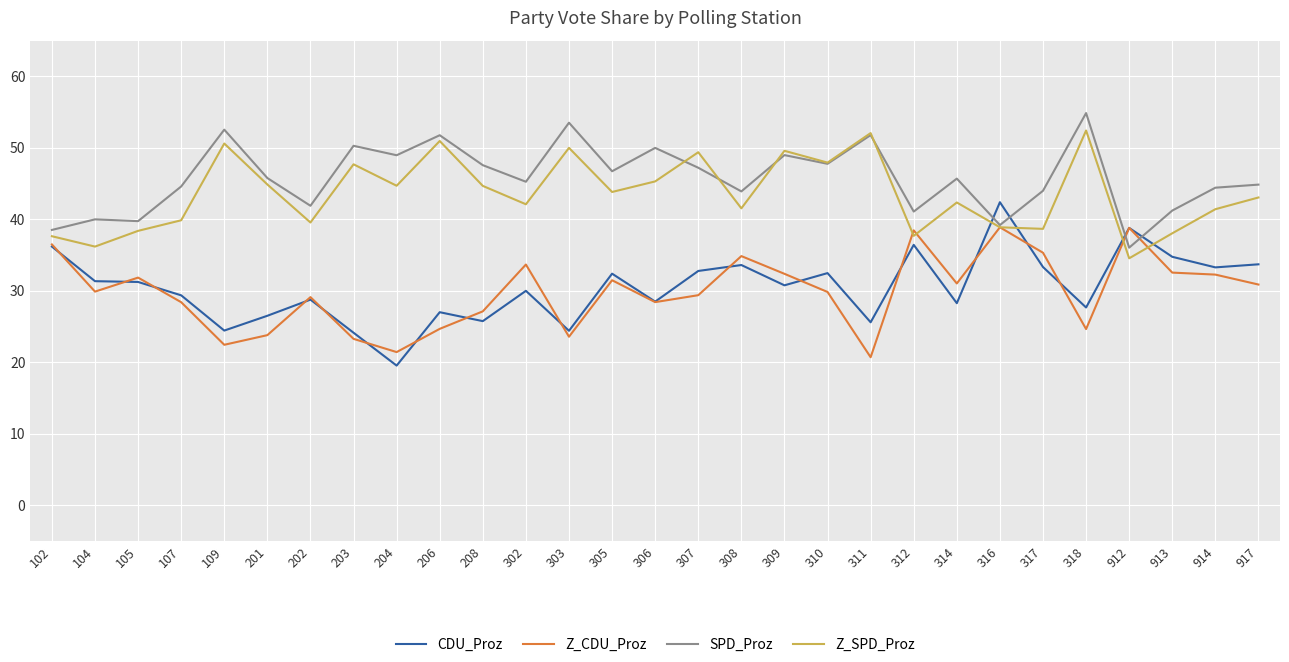

The Z_CDU_Proz series shows 29.9 at 104. True or false?

True